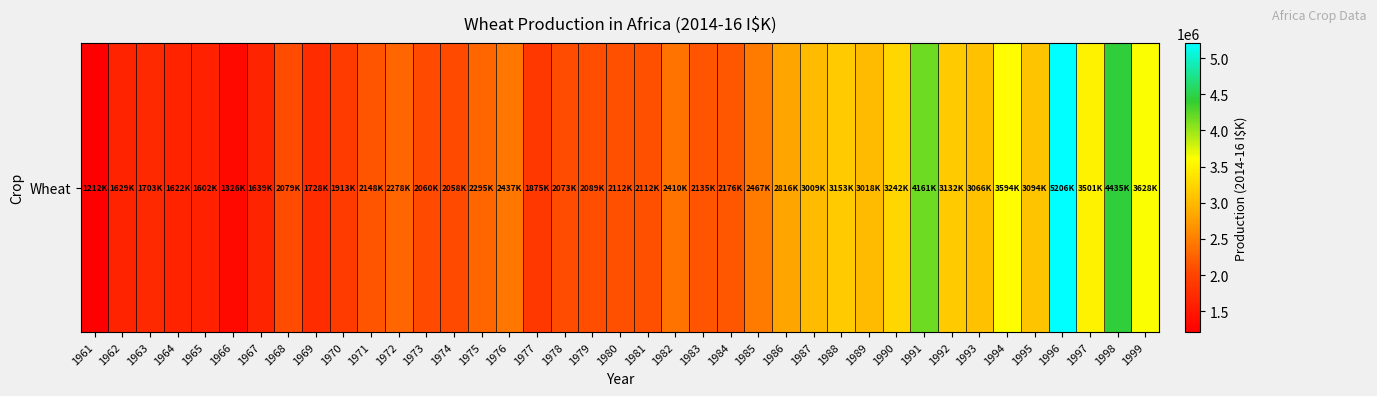

What is the ratio of the value at 1991 to the value at 1975?

1.8